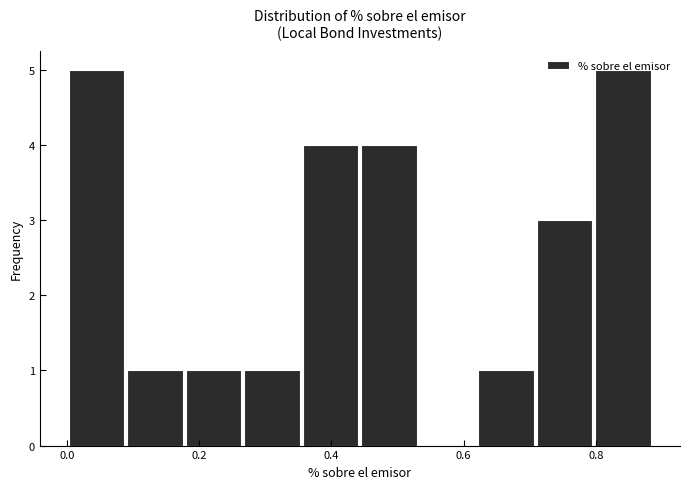

How tall is the bar that spans 0.62 to 0.70 on the x-axis? Neither the bar edges nor the heights are printed on the chart, so give them approximately, as read against the axes.

1